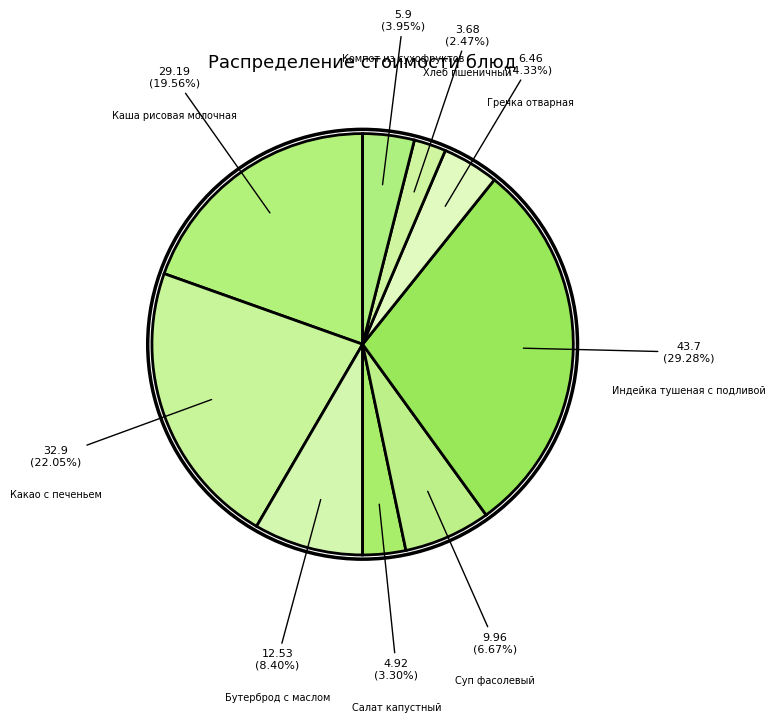

How many slices are in this pie chart?

9